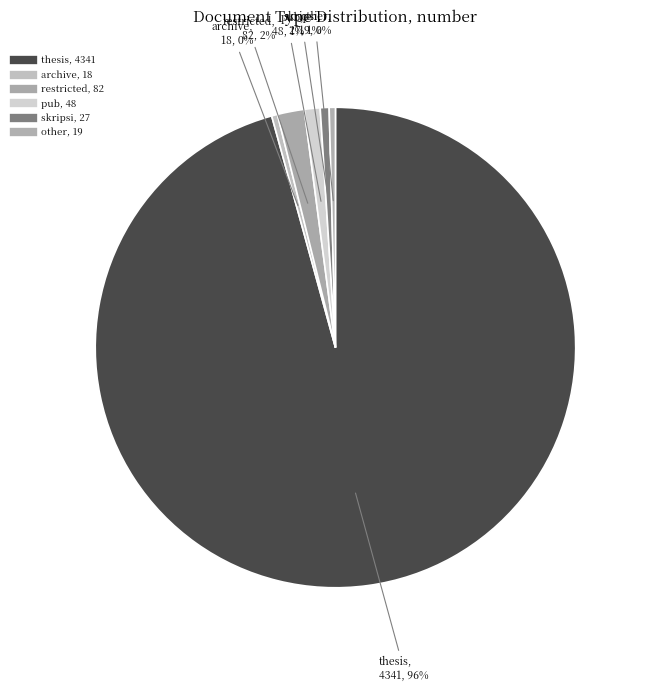

How many slices are in this pie chart?

6